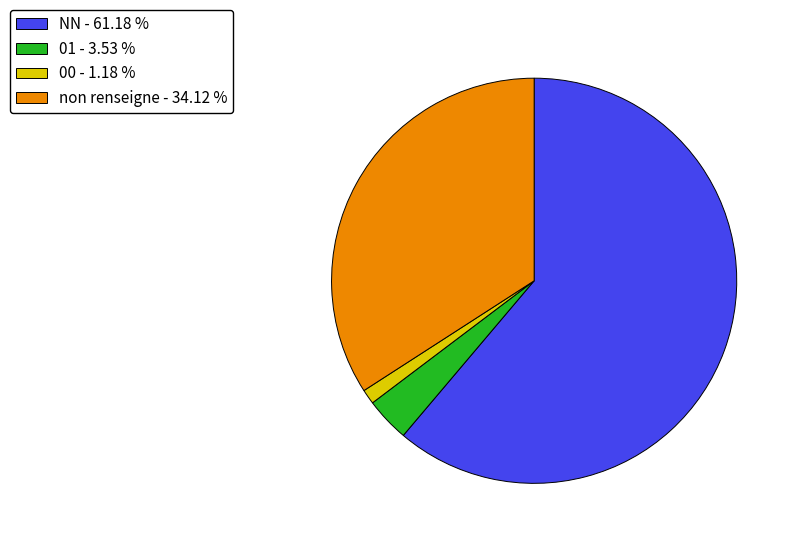

Which slice is the largest?

NN - 61.18 %